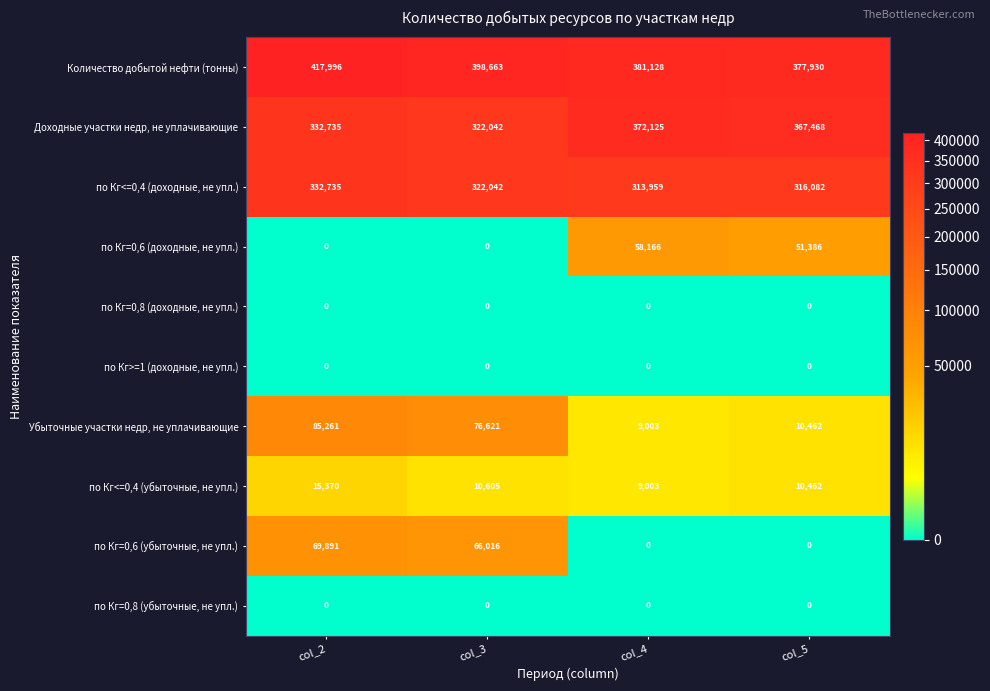

Read the по Кг=0,6 (убыточные, не упл.) value at col_3, to the nearest 10.

66020